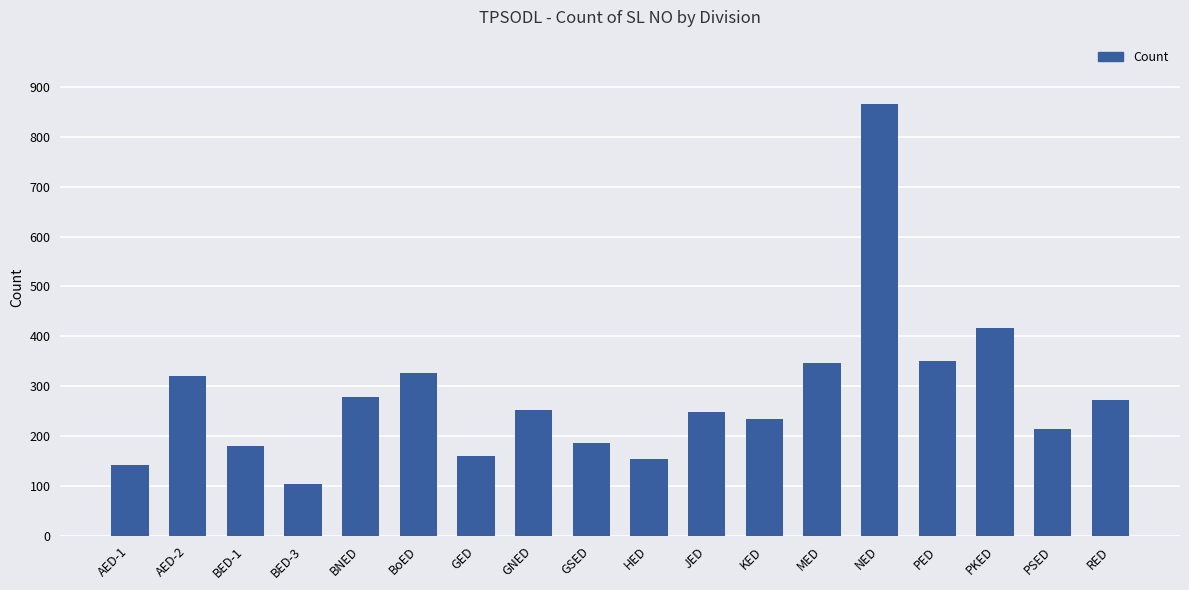

What position from the right is JED?

8